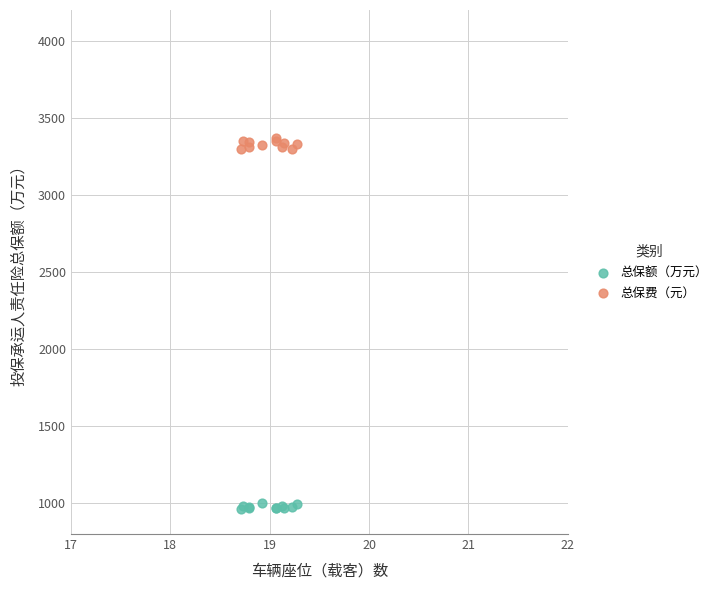

Which series contains the lowest Y value?

总保额（万元）